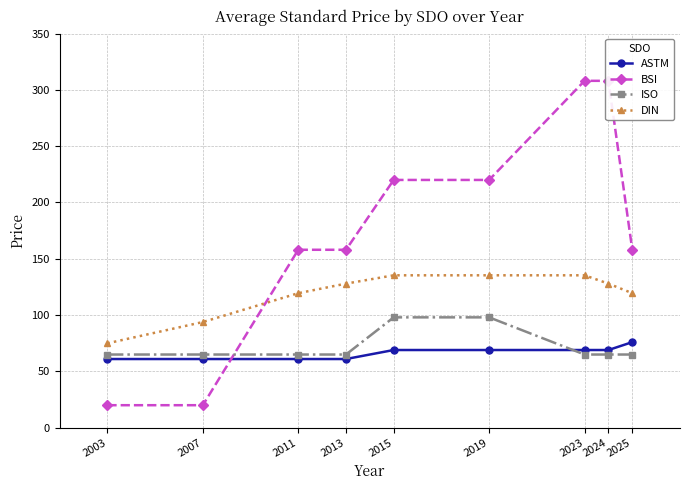

Which has a higher value, 2011 or 2013?

2011